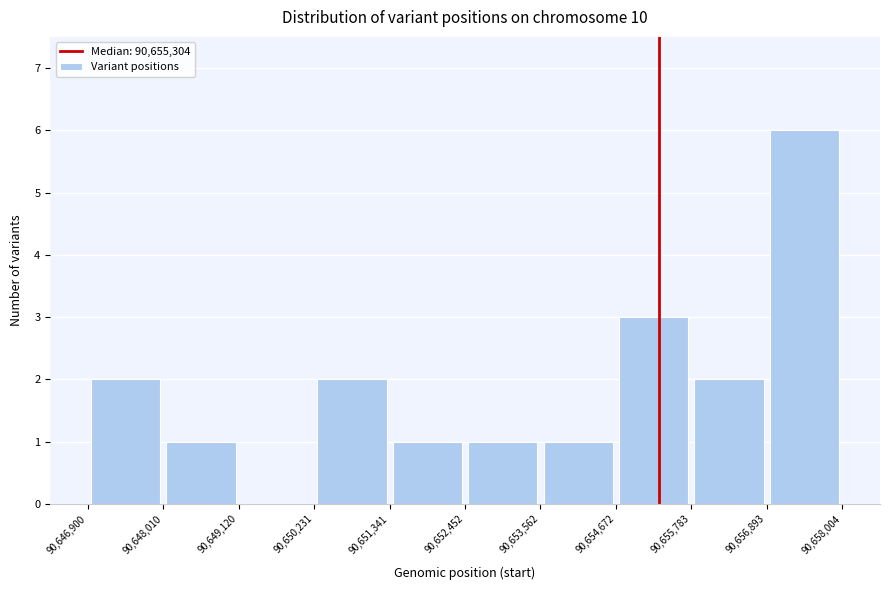

Which range on the x-axis has the tallest bar?

90,656,893 to 90,658,004